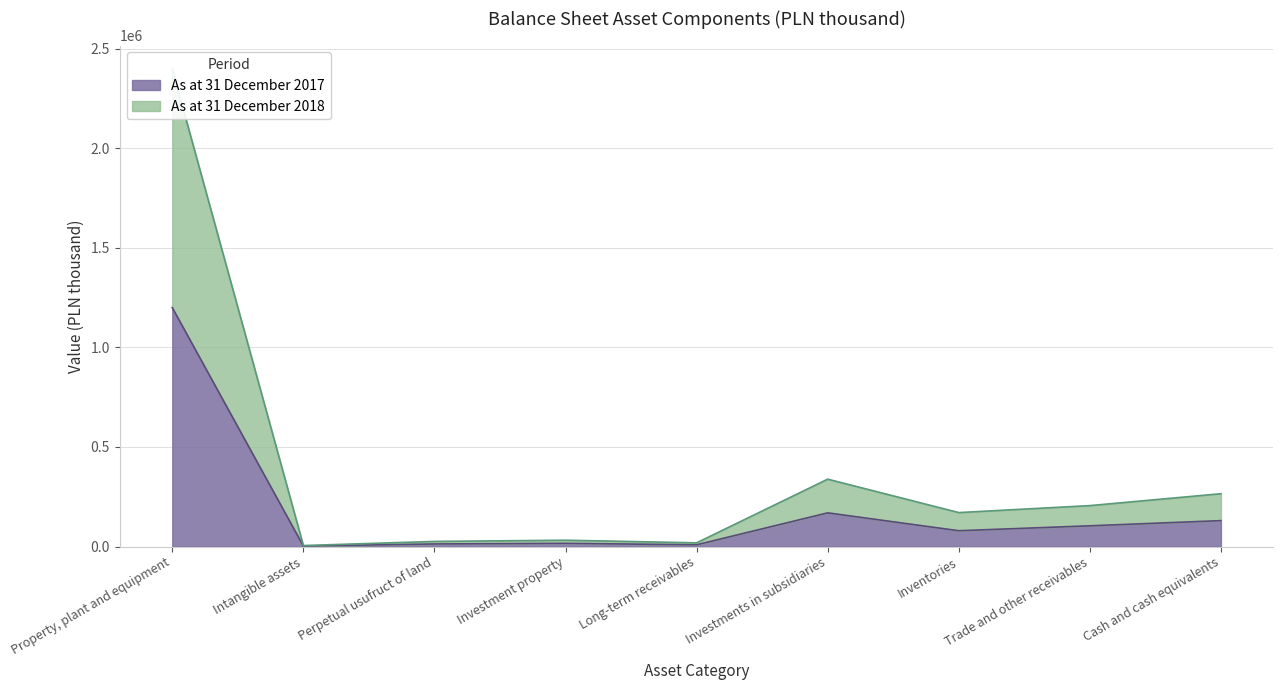

At which category does As at 31 December 2017 reach its first local valley?

Intangible assets